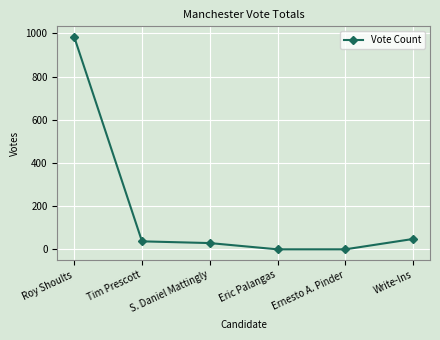

What is the sum of the values at Write-Ins and S. Daniel Mattingly?

77